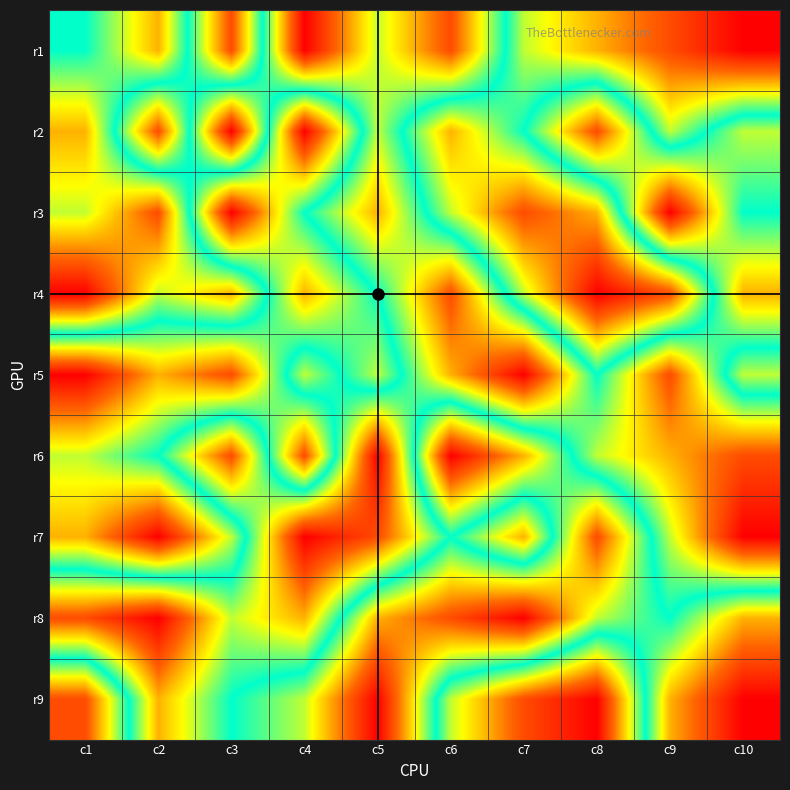

At how many categories does at least one series exceed 7?

10